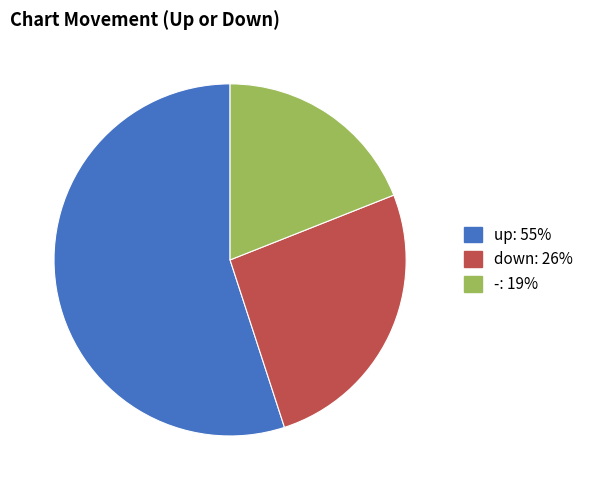

How many segments does this pie chart have?

3